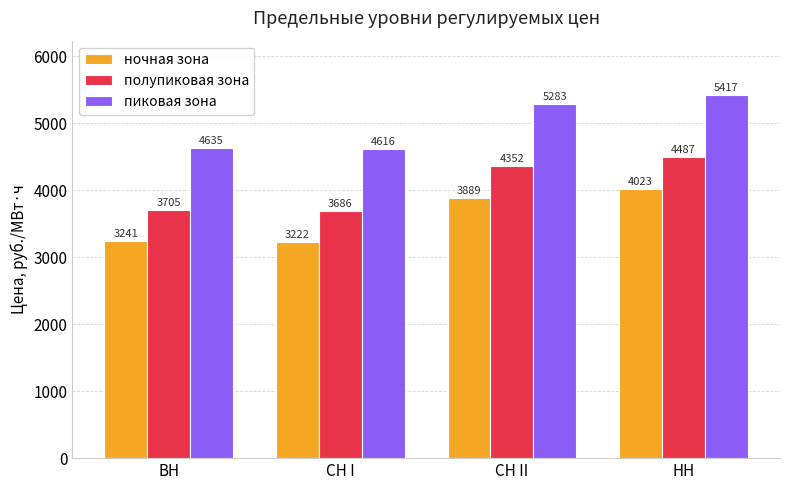

What is the label of the 2nd bar from the left?

СН I